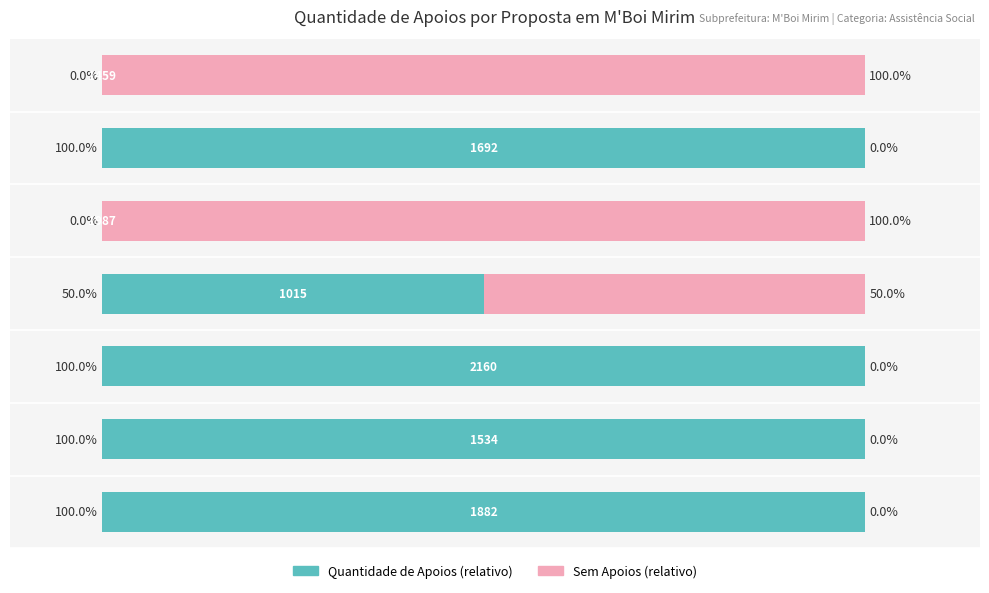

What are all the series names shown in the legend?

Quantidade de Apoios (relativo), Sem Apoios (relativo)